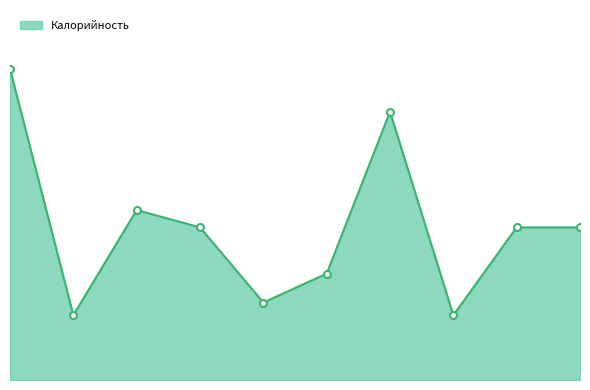

What is the maximum value shown in the chart?

269